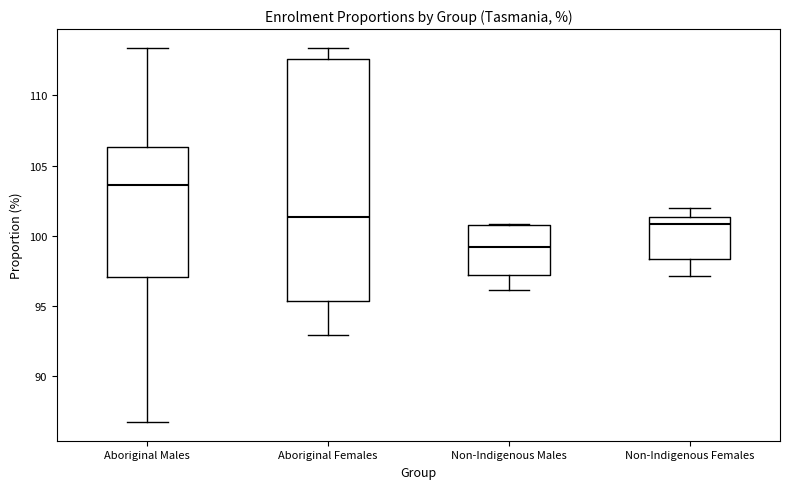

Reading left to right, transcribe this box plot: for each box, give where its median line is, the range the box spans, and where its two whiskers end, as read against the y-axis. The values are not printed on the chart, so give them approximately, as read against the axis.

Aboriginal Males: median 103.5, box 97.0 to 106.5, whiskers 86.5 to 113.5
Aboriginal Females: median 101.5, box 95.5 to 112.5, whiskers 93.0 to 113.5
Non-Indigenous Males: median 99.0, box 97.0 to 101.0, whiskers 96.0 to 101.0
Non-Indigenous Females: median 101.0, box 98.5 to 101.5, whiskers 97.0 to 102.0